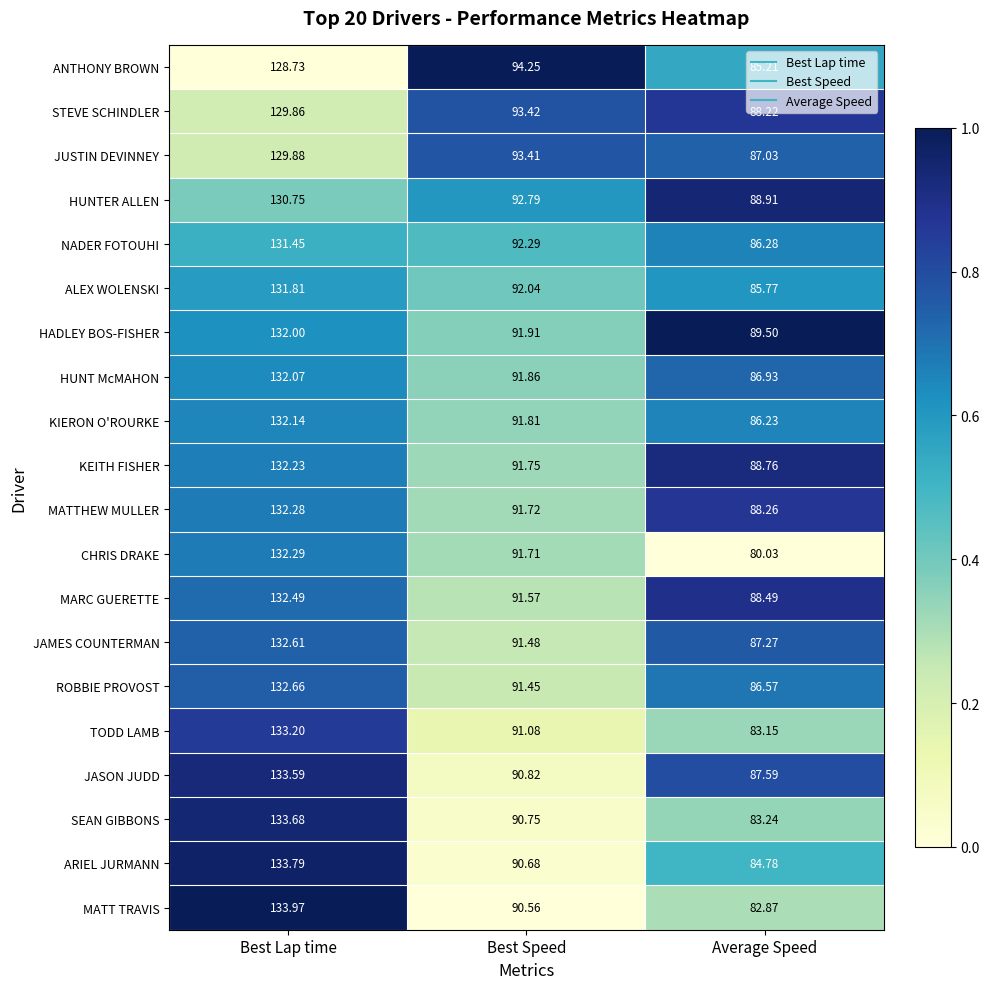

At which category does the chart reach its peak across all series?

Best Lap time